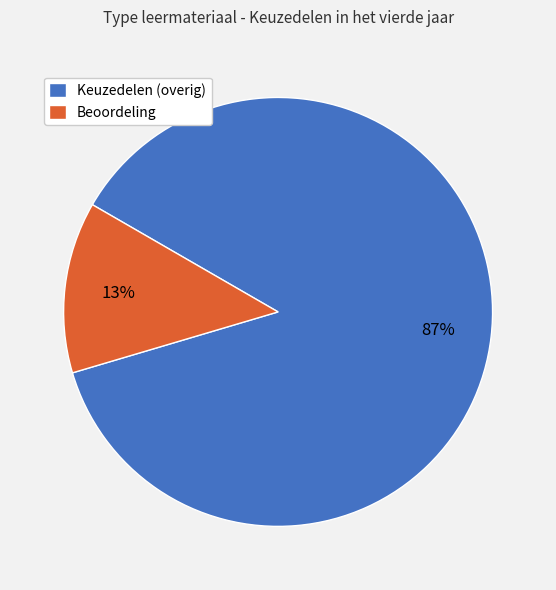

Rank the categories by value from lowest to highest.

Beoordeling, Keuzedelen (overig)